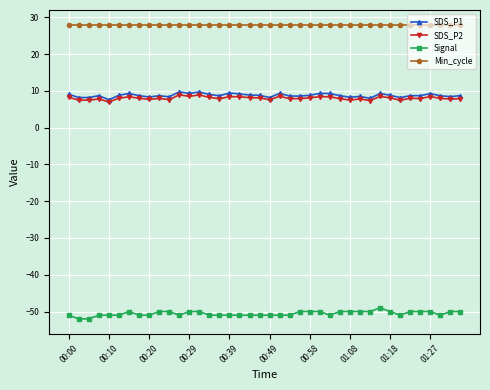

What is the value of the Signal point at the 3rd from the left?

-52.0